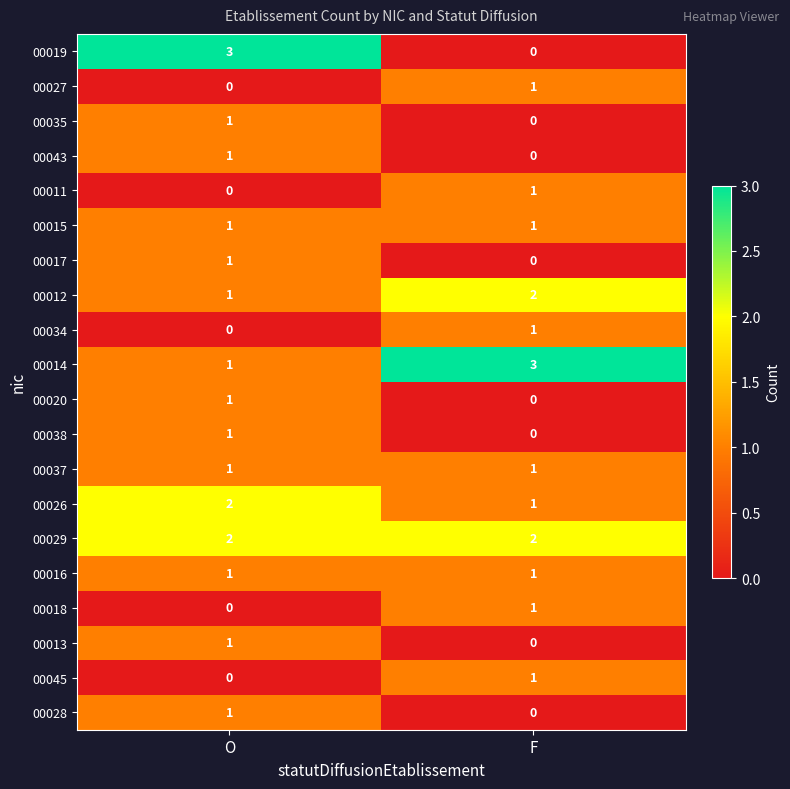

List the labels in order of 00026 value, smallest first.

F, O